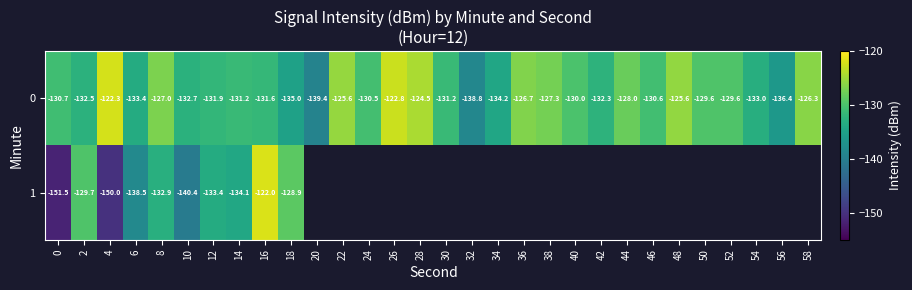

What is the difference between the 1 values at 2 and 16?

7.7